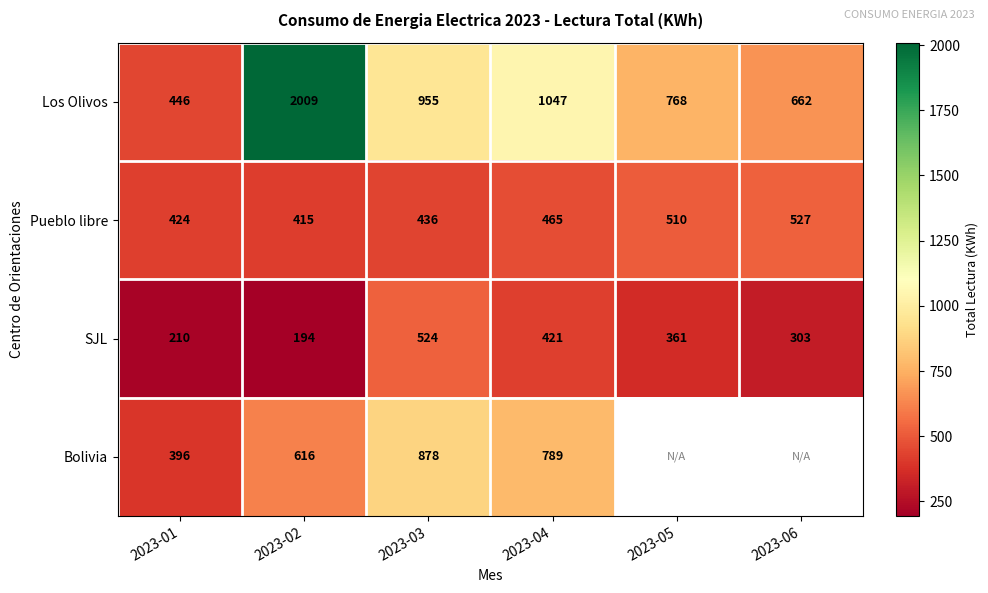

List the labels in order of SJL value, smallest first.

2023-02, 2023-01, 2023-06, 2023-05, 2023-04, 2023-03